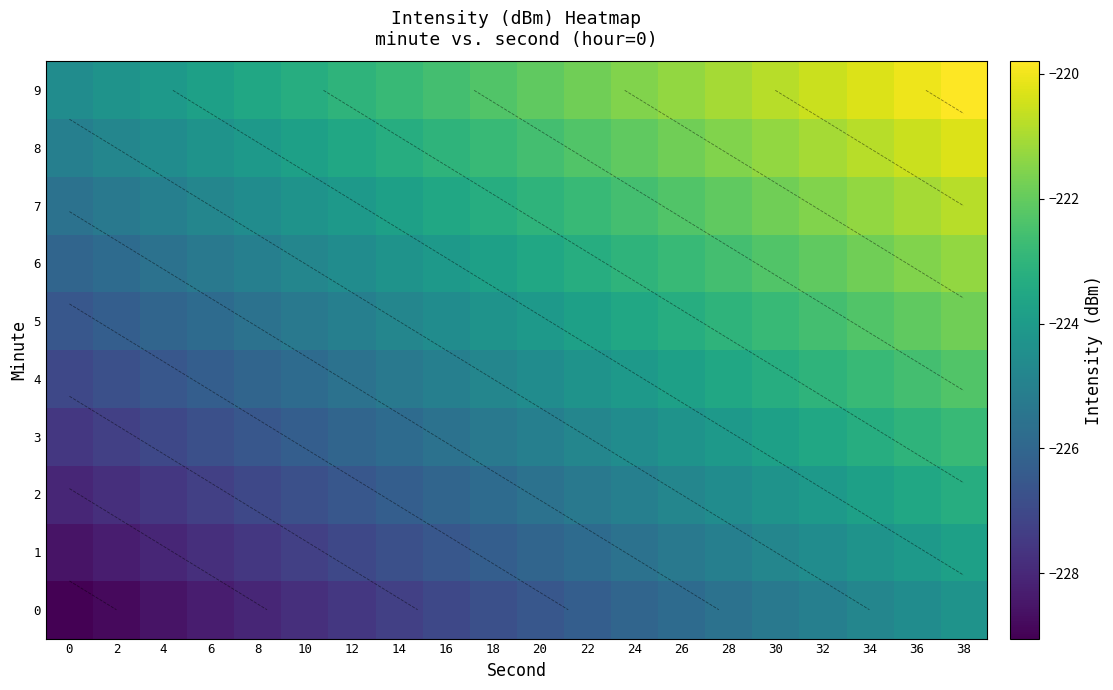

What value does the row_4 series have at 32?

-223.0